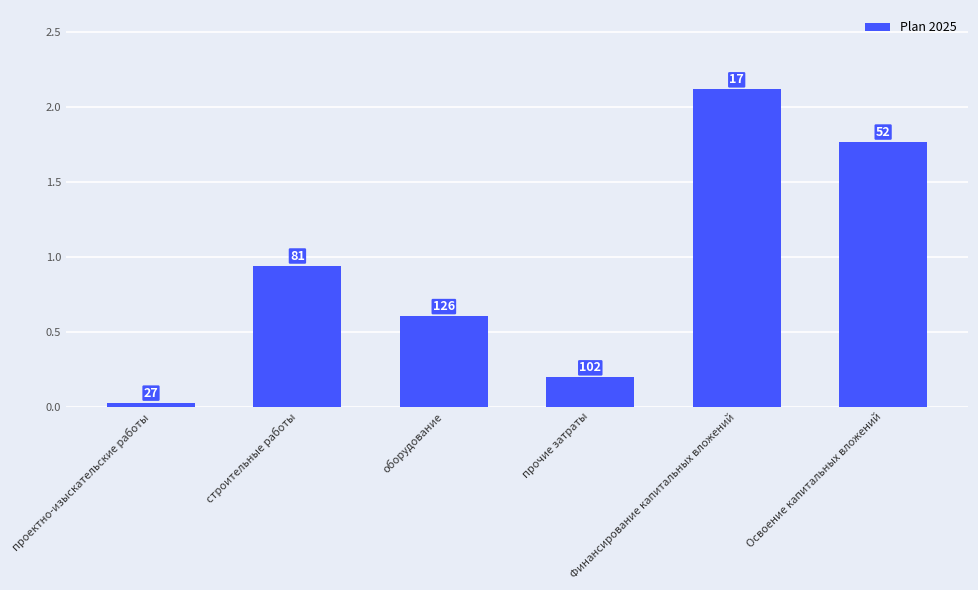

How many bars are there in total?

6